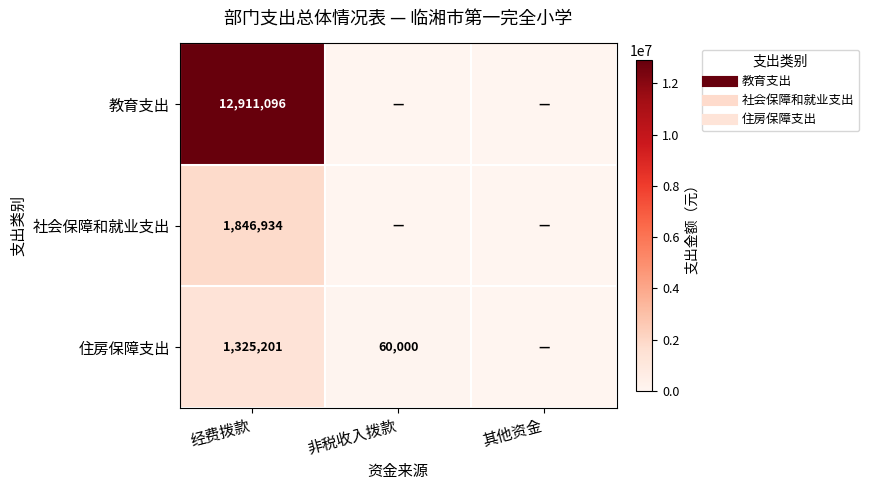

Which series changed the most between 经费拨款 and 非税收入拨款?

教育支出